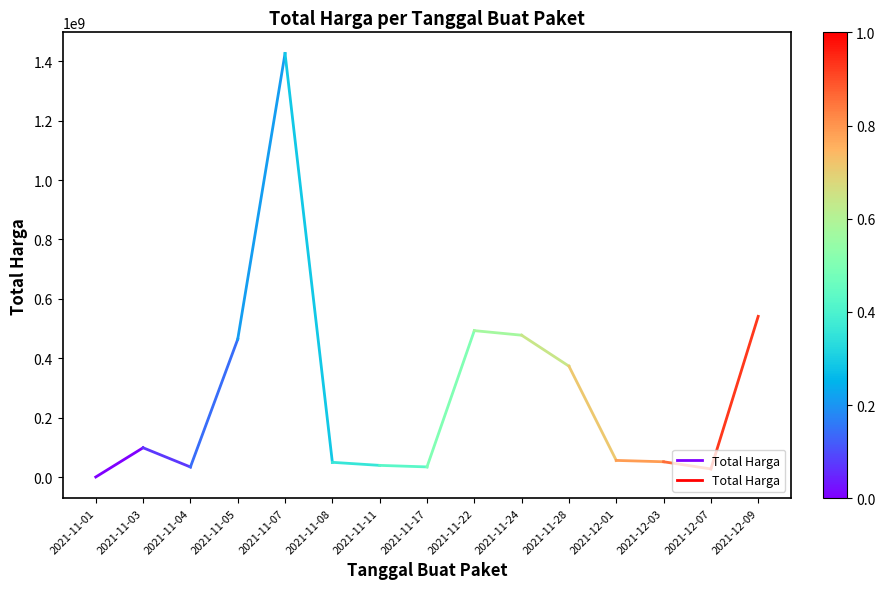

What is the sum of all values?

99106170